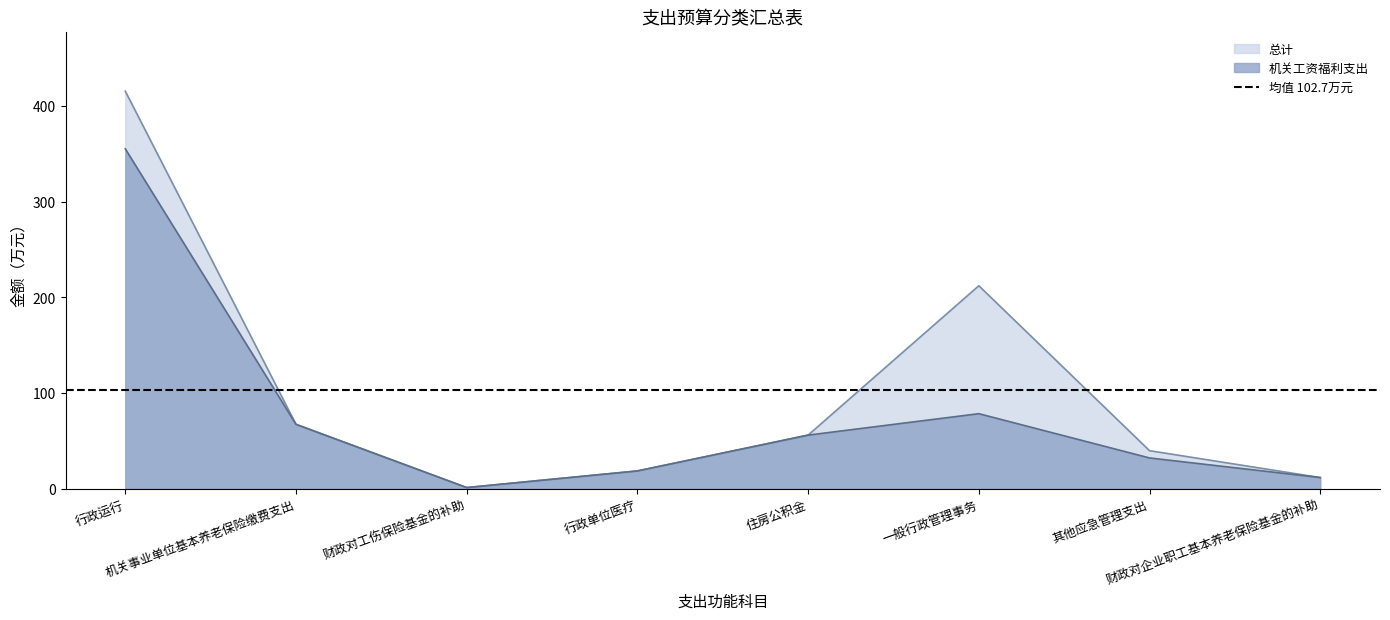

Which category has the highest value in the 总计 series?

行政运行